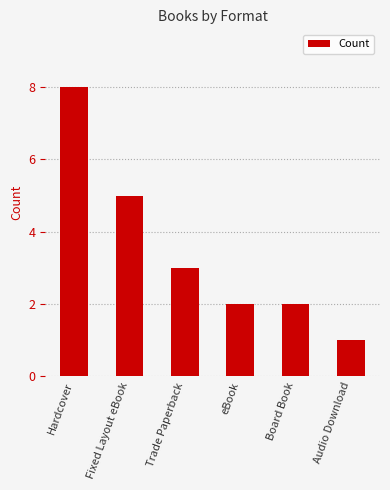

The chart shows a value of 1 at Audio Download. True or false?

True